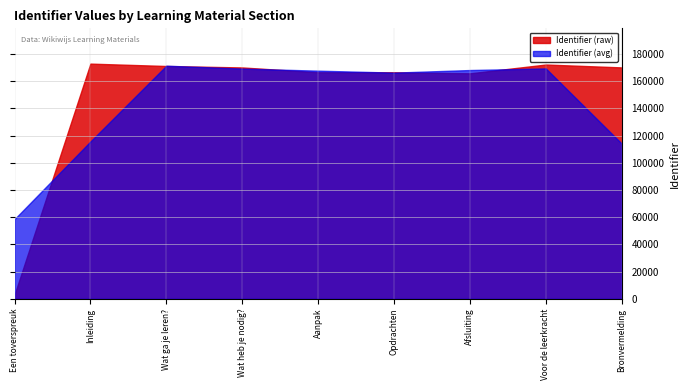

Between Opdrachten and Bronvermelding, which series saw the biggest shift?

Identifier (avg)